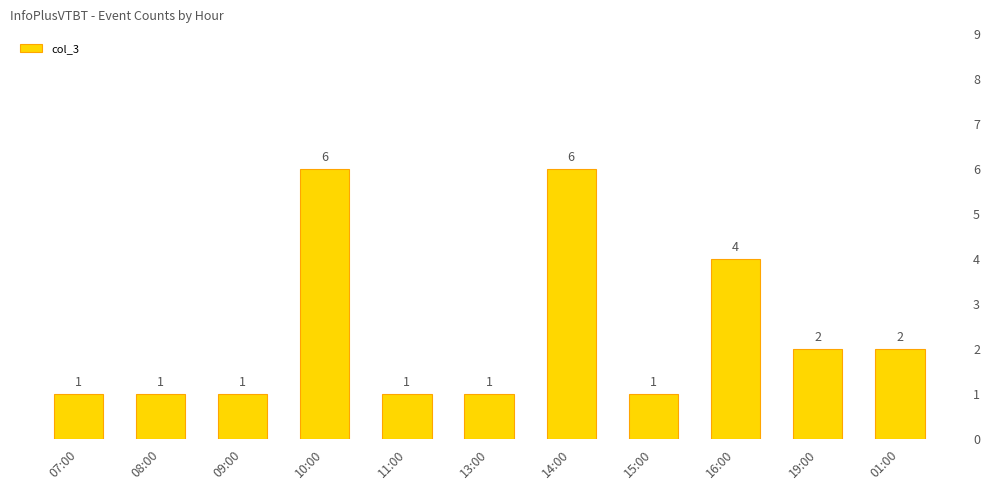

Which category has the highest value across all series?

10:00